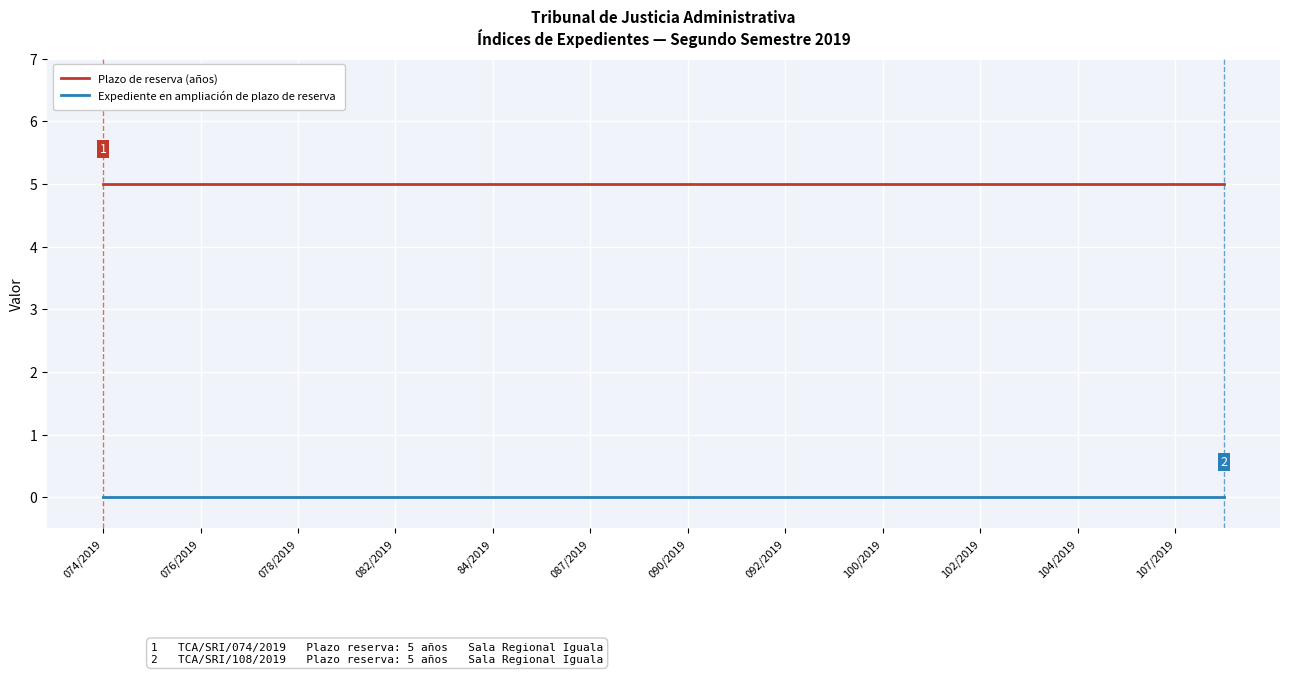

What are all the series names shown in the legend?

Plazo de reserva (años), Expediente en ampliación de plazo de reserva